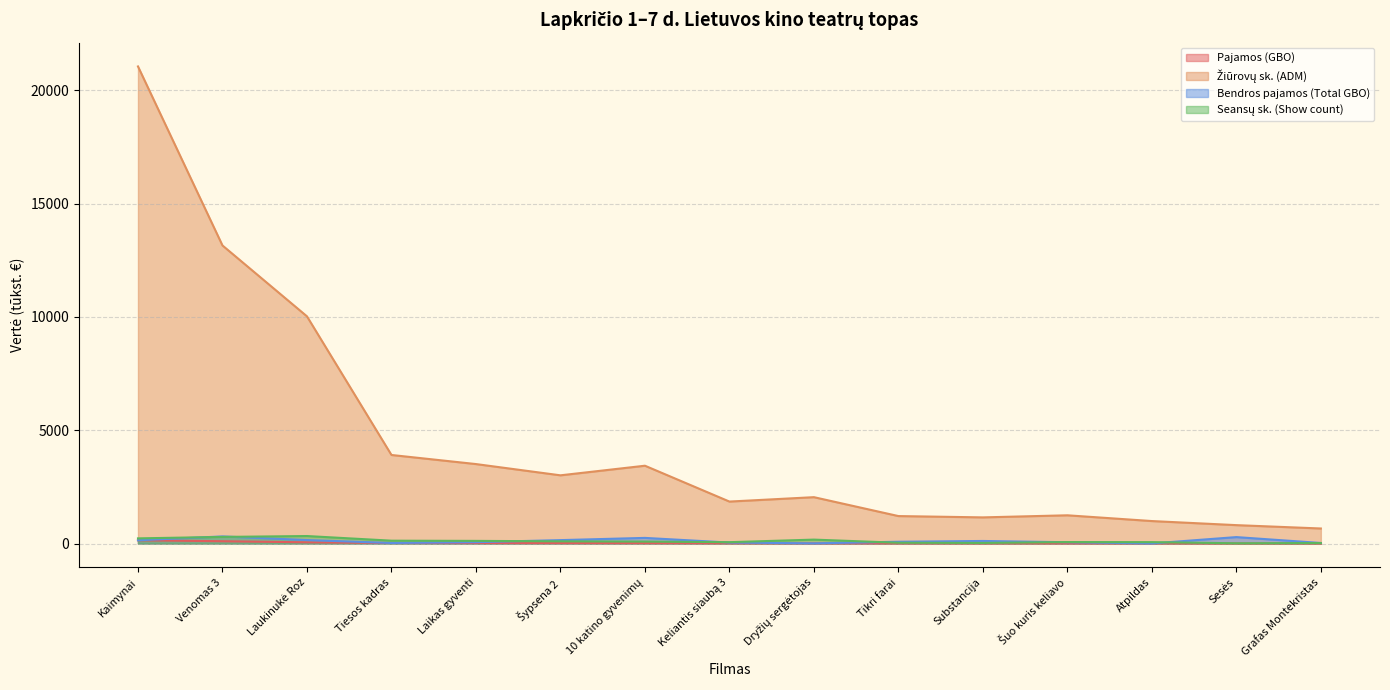

The Pajamos (GBO) series shows 3.6 at Atpildas. True or false?

False